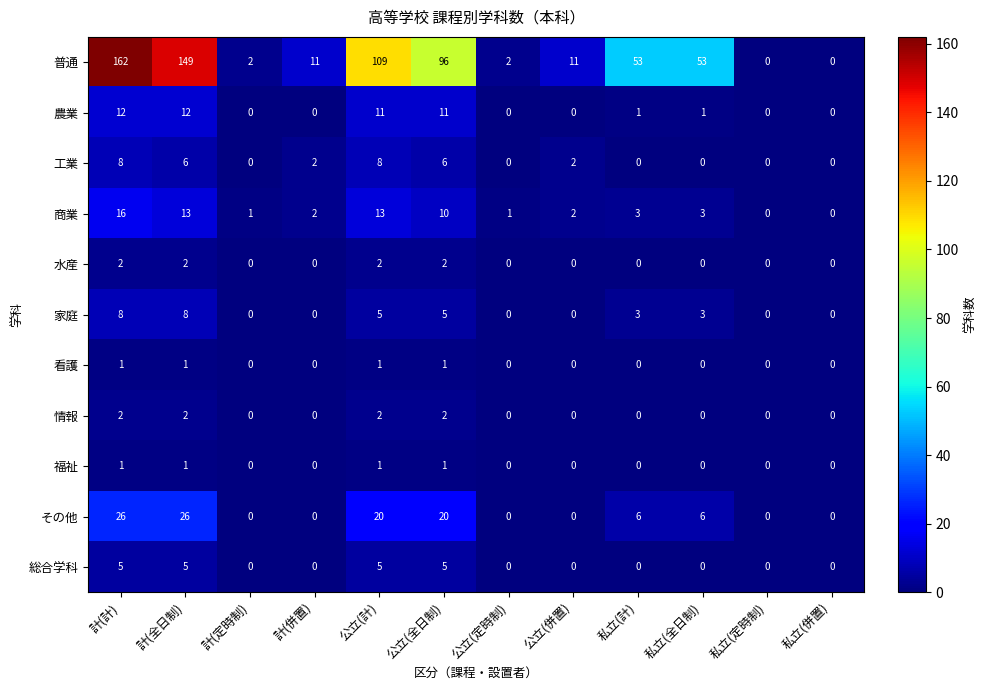

At which label does 普通 first exceed 53?

計(計)